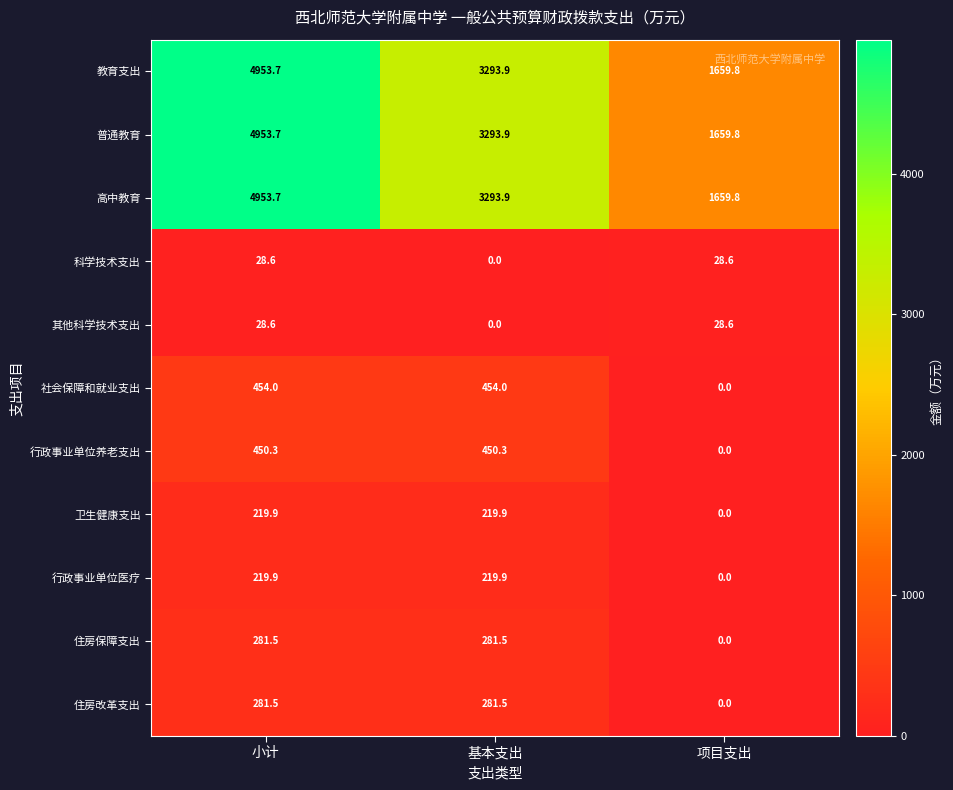

What is the spread (max minus min) of values at 小计?

4925.1